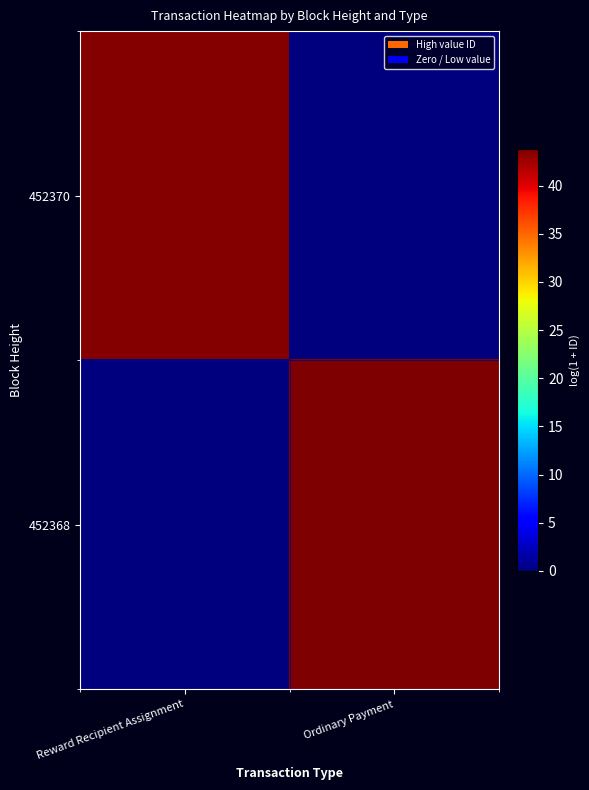

Which category has the highest value across all series?

Ordinary Payment